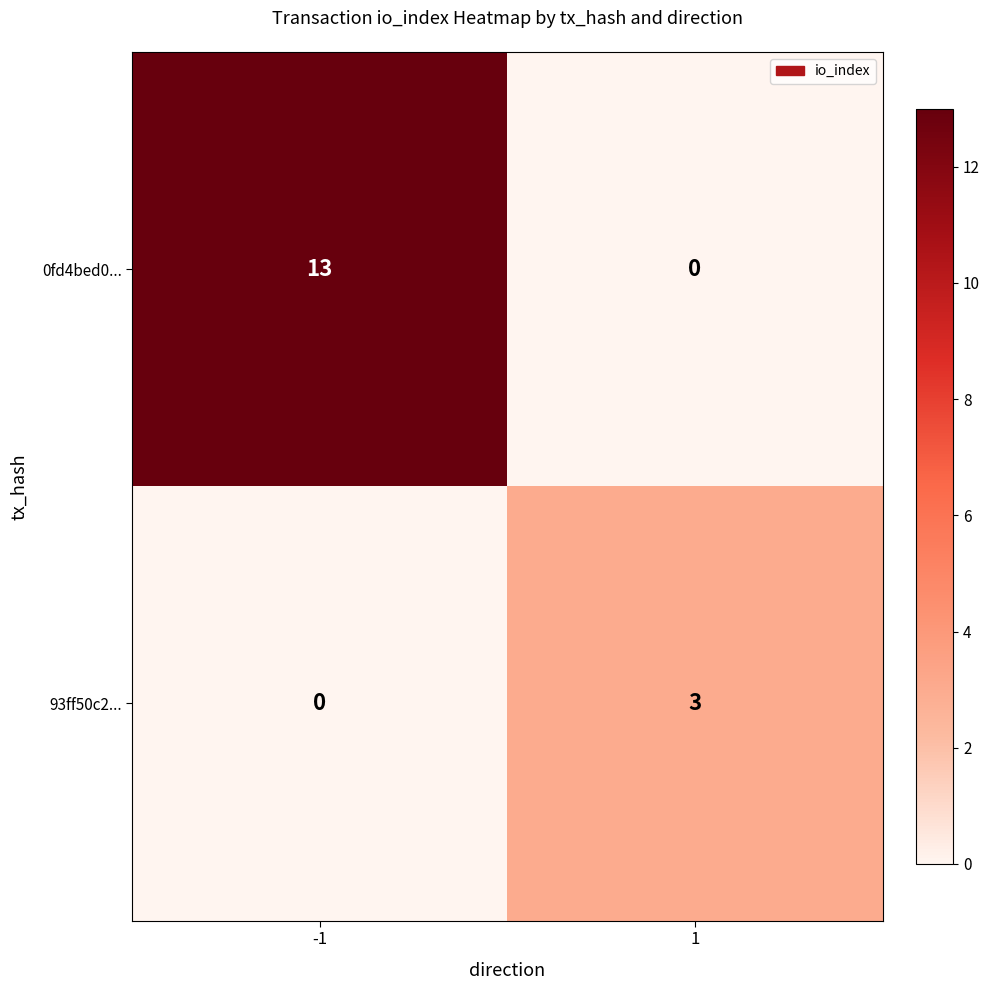

What is the highest value of the 93ff50c2... series?

3